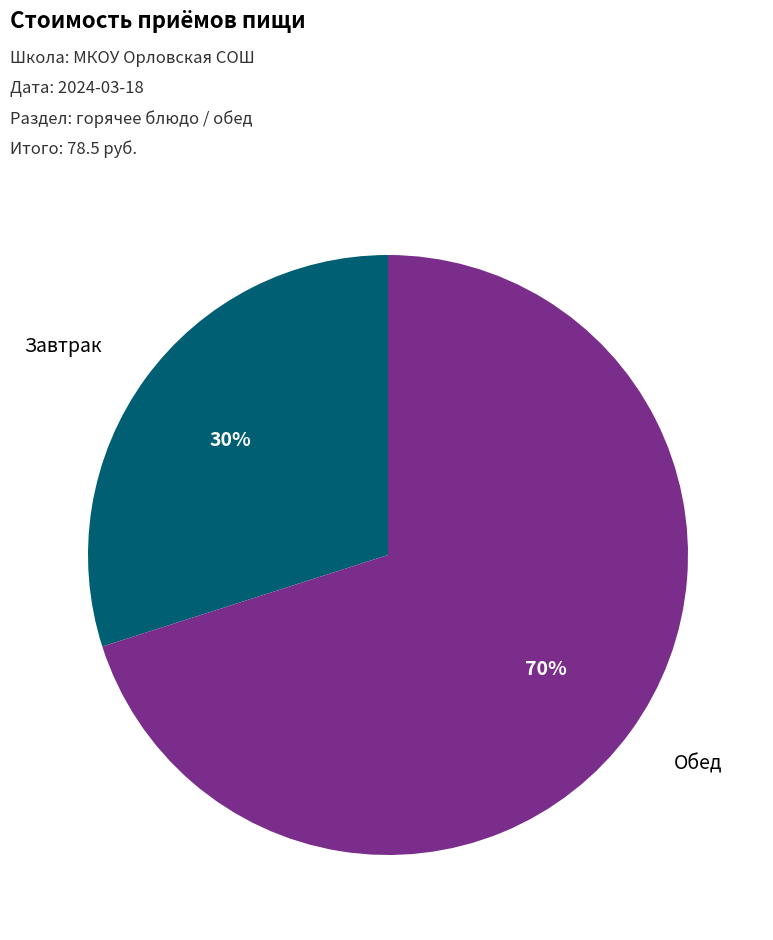

Is there a majority slice in this chart?

Yes